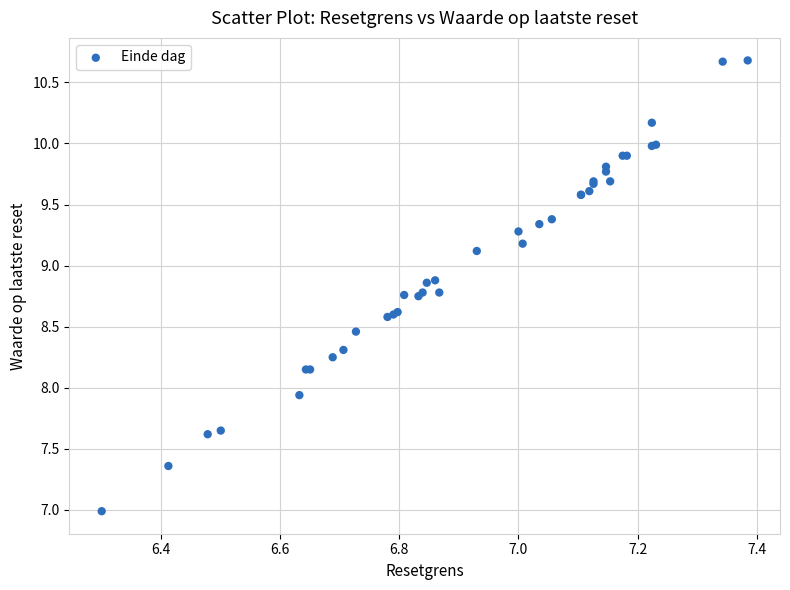

What Y value in the scatter plot is closest to 8?

7.9